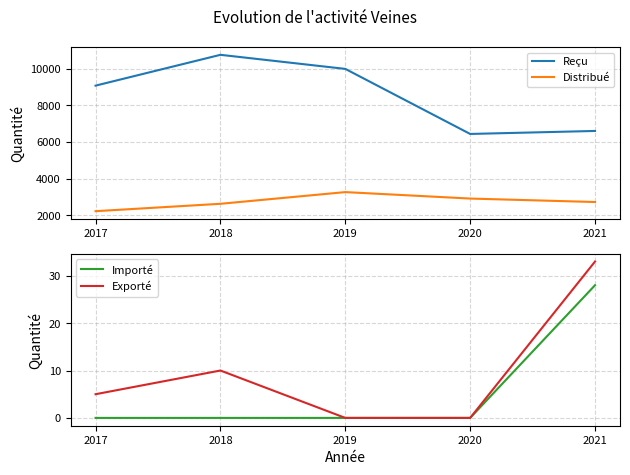

Reading left to right, what are all the values shown in this chart?

Reçu: 2017=9084	2018=10769	2019=10000	2020=6443	2021=6607
Distribué: 2017=2221	2018=2625	2019=3264	2020=2911	2021=2722
Importé: 2017=0	2018=0	2019=0	2020=0	2021=28
Exporté: 2017=5	2018=10	2019=0	2020=0	2021=33